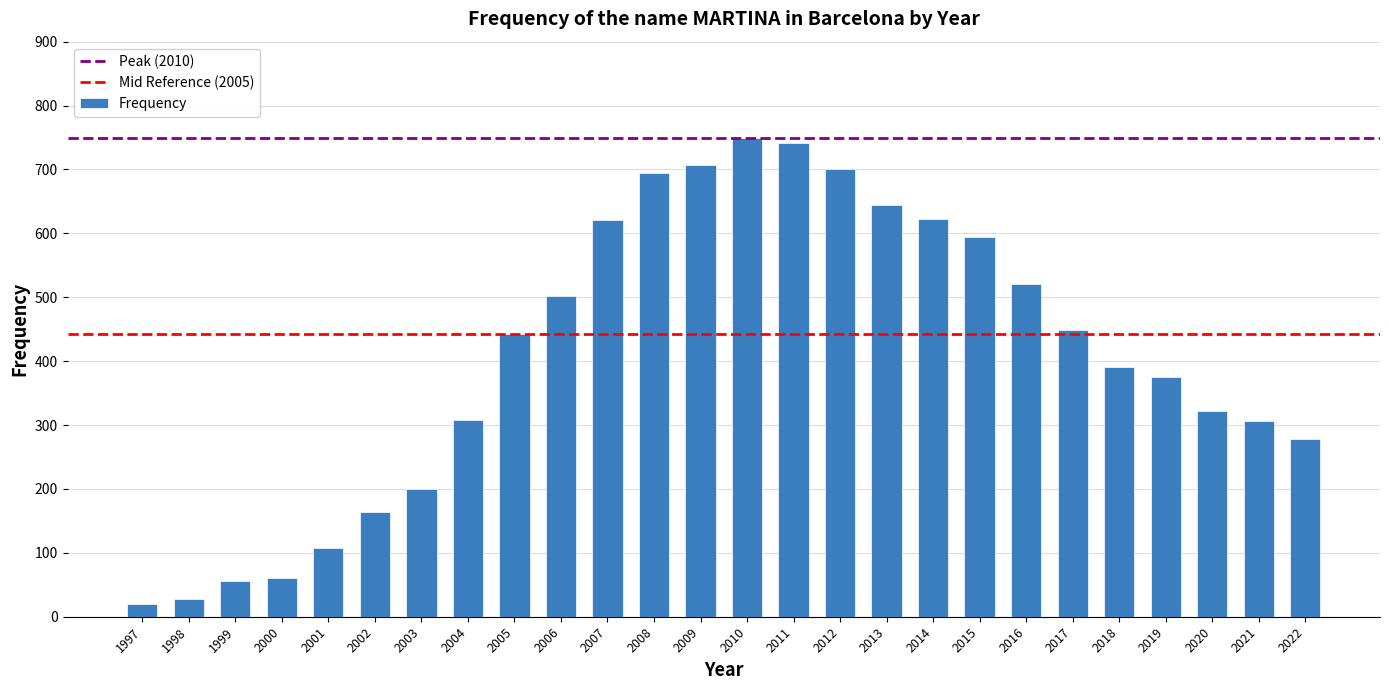

What is the change in value from 1998 to 2006?

+474